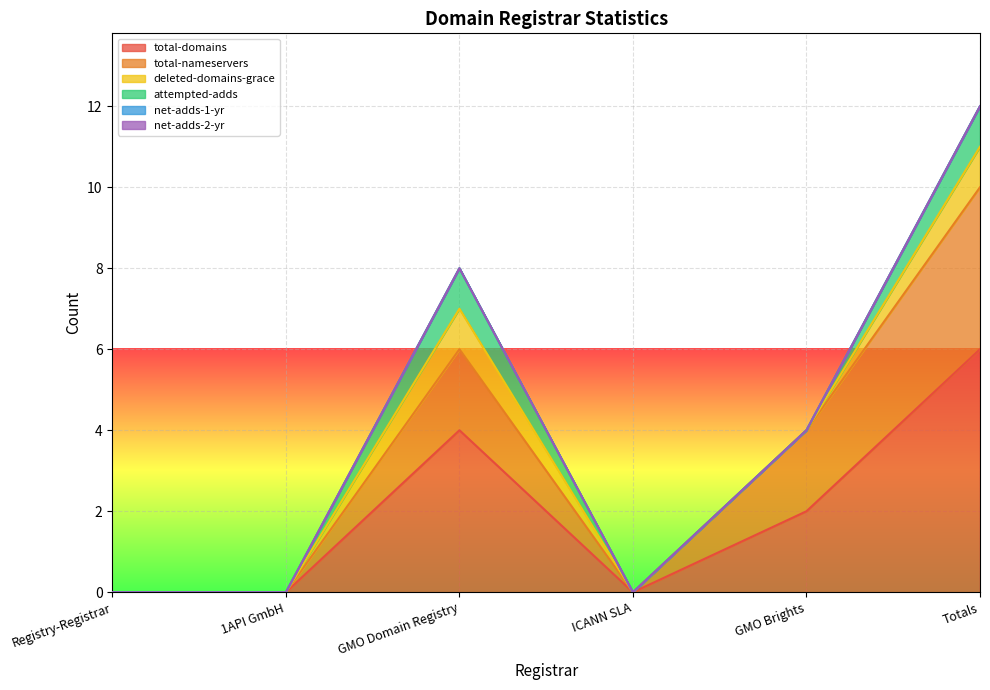

At how many categories does at least one series exceed 0?

3